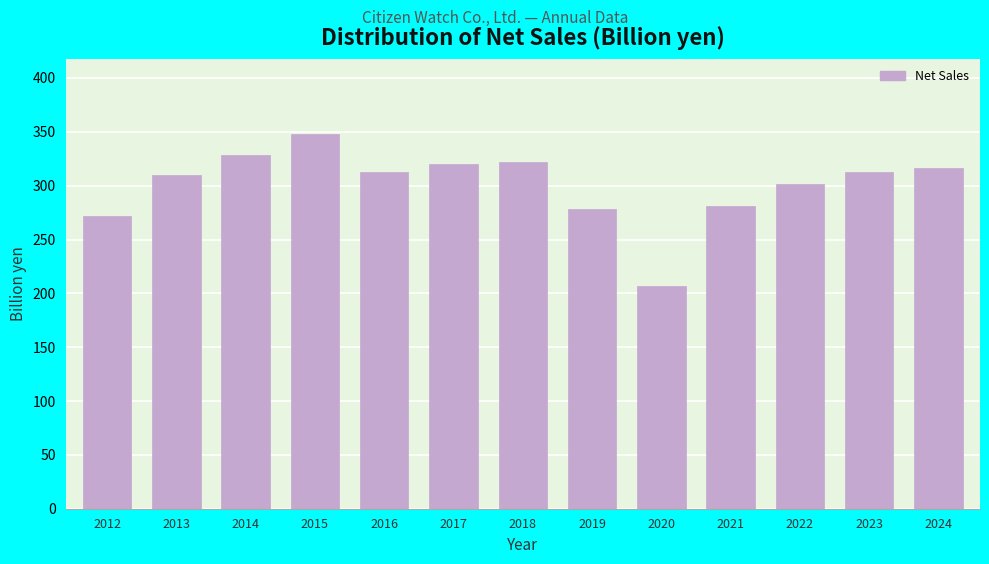

What value does the data have at 2016?

312.5